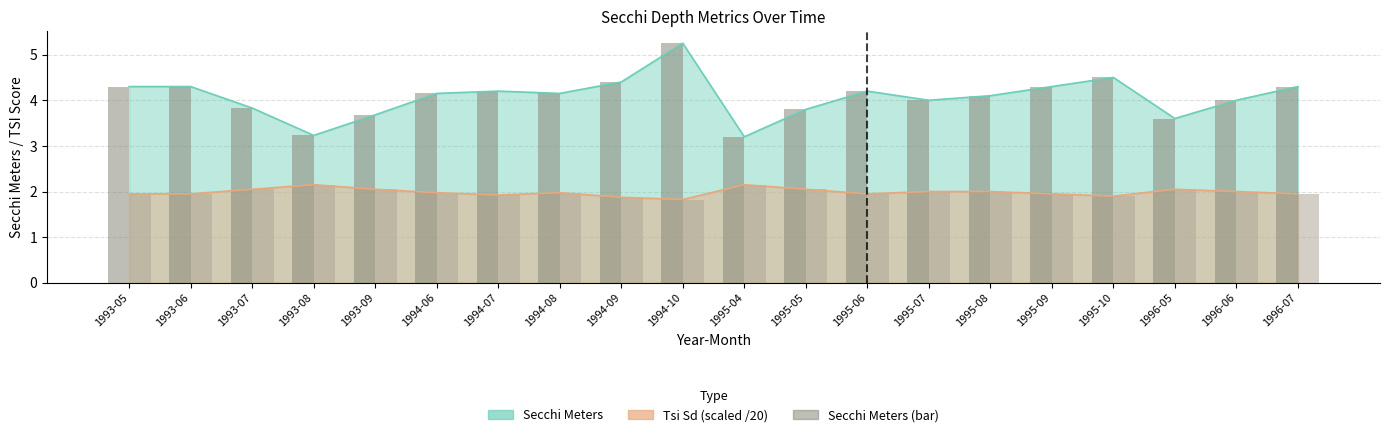

What is the highest value of the Tsi Sd scaled (bar) series?

2.1